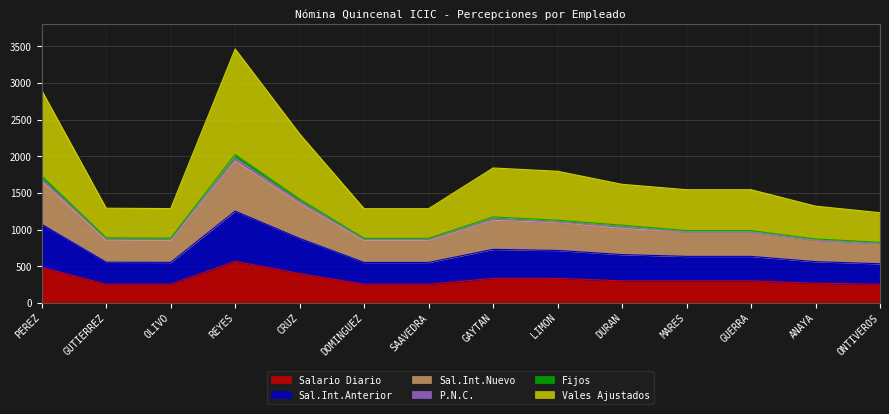

Is it true that Sal.Int.Nuevo equals 1329.9 at MARES?

False